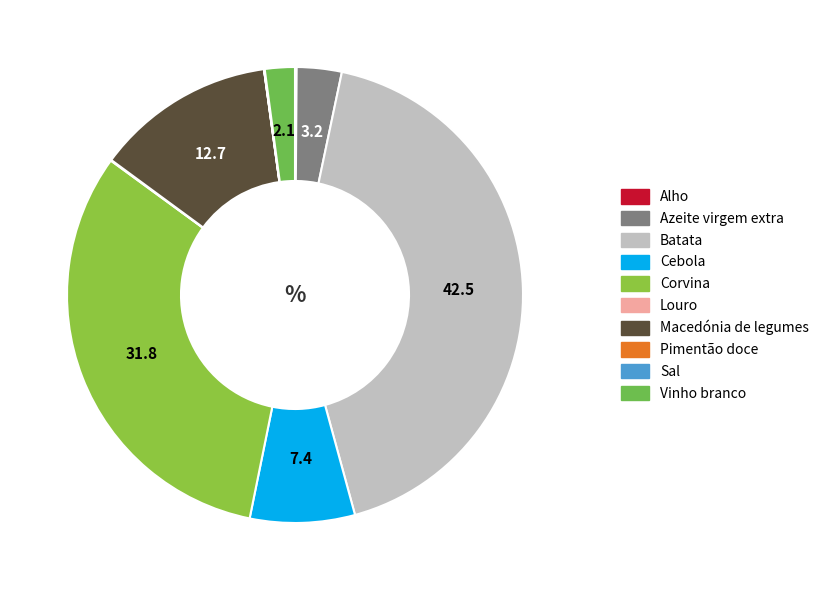

Rank the categories by value from lowest to highest.

Pimentão doce, Sal, Louro, Alho, Vinho branco, Azeite virgem extra, Cebola, Macedónia de legumes, Corvina, Batata